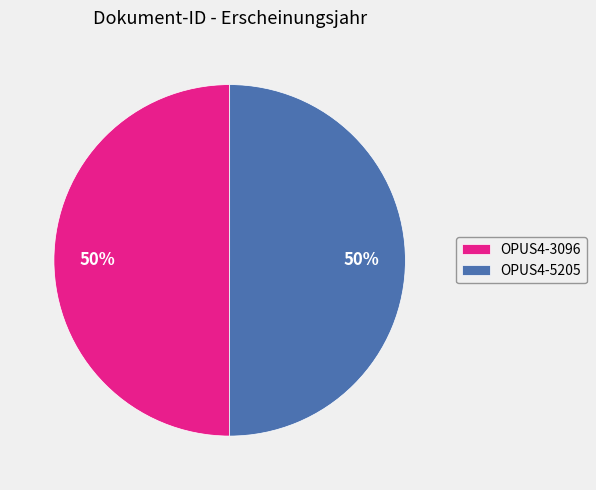

To the nearest percent, what percentage of the pie is OPUS4-5205?

50%